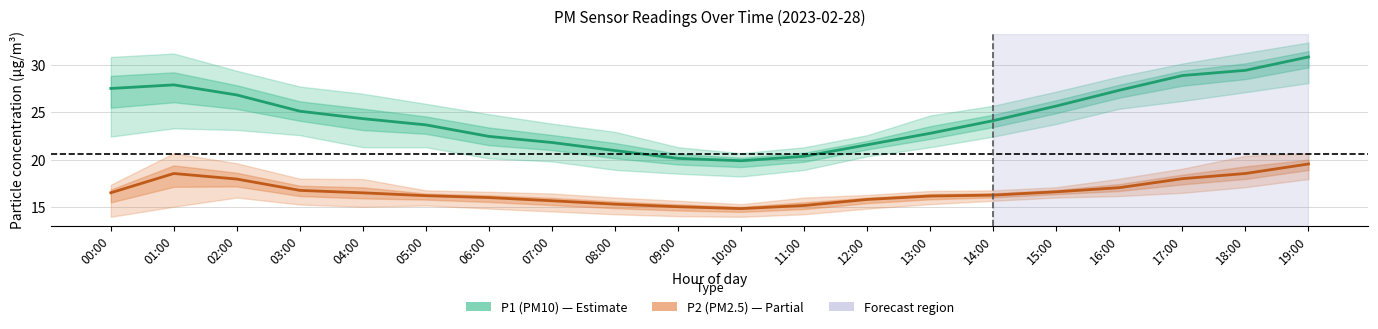

True or false: P1 (PM10) and P2 (PM2.5) cross at least once.

False